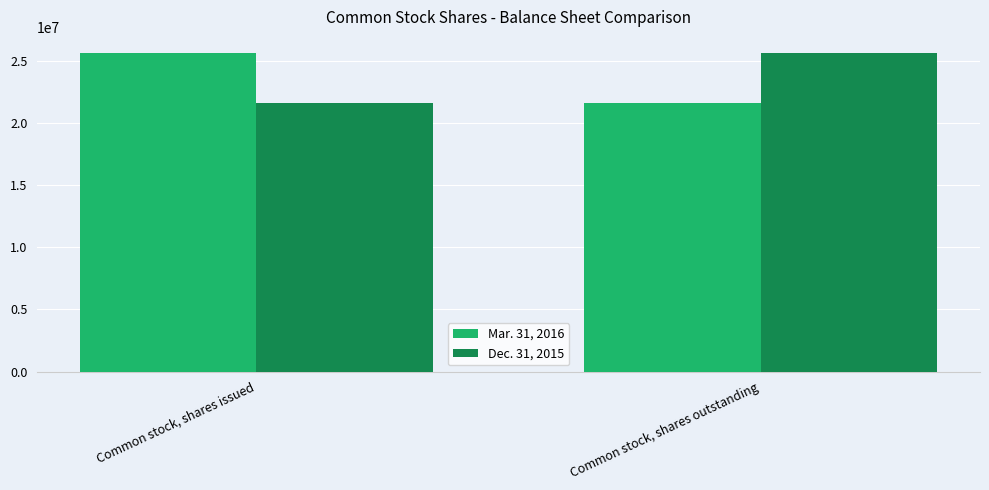

What is the smallest value displayed?

21641509